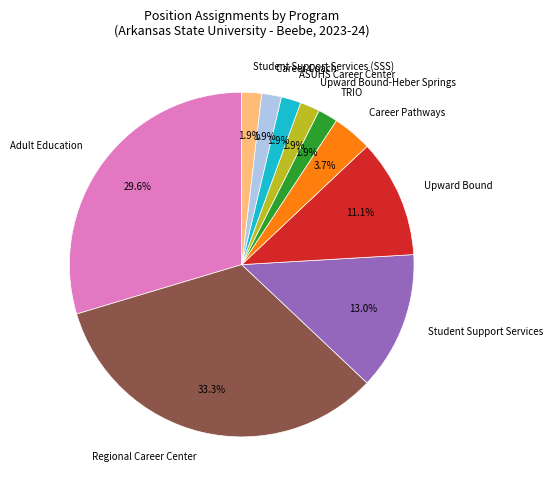

What is the largest slice in the pie chart?

Regional Career Center